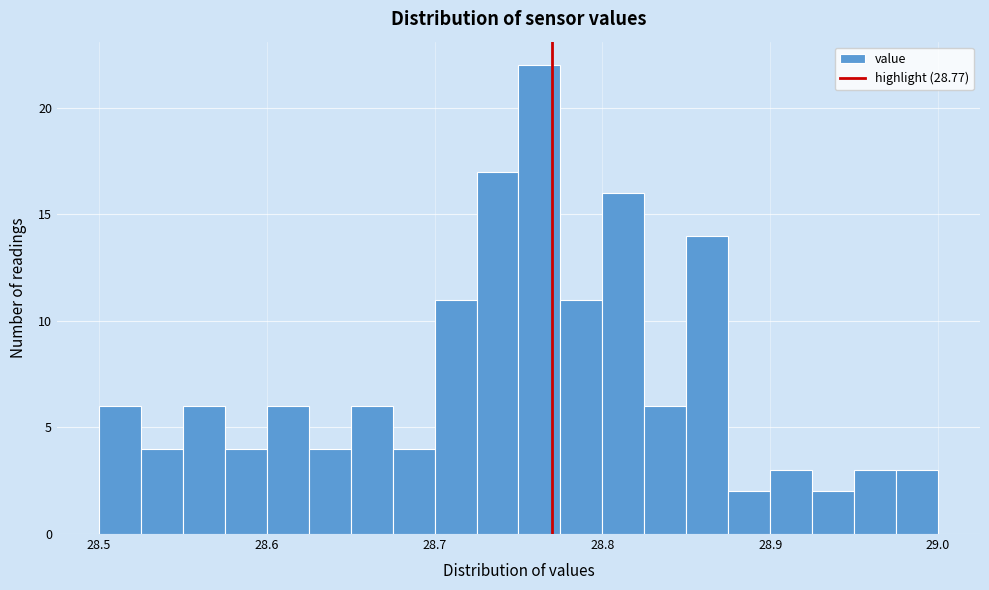

Read against the x-axis, roughly where is the centre of the tallest bar?

28.76